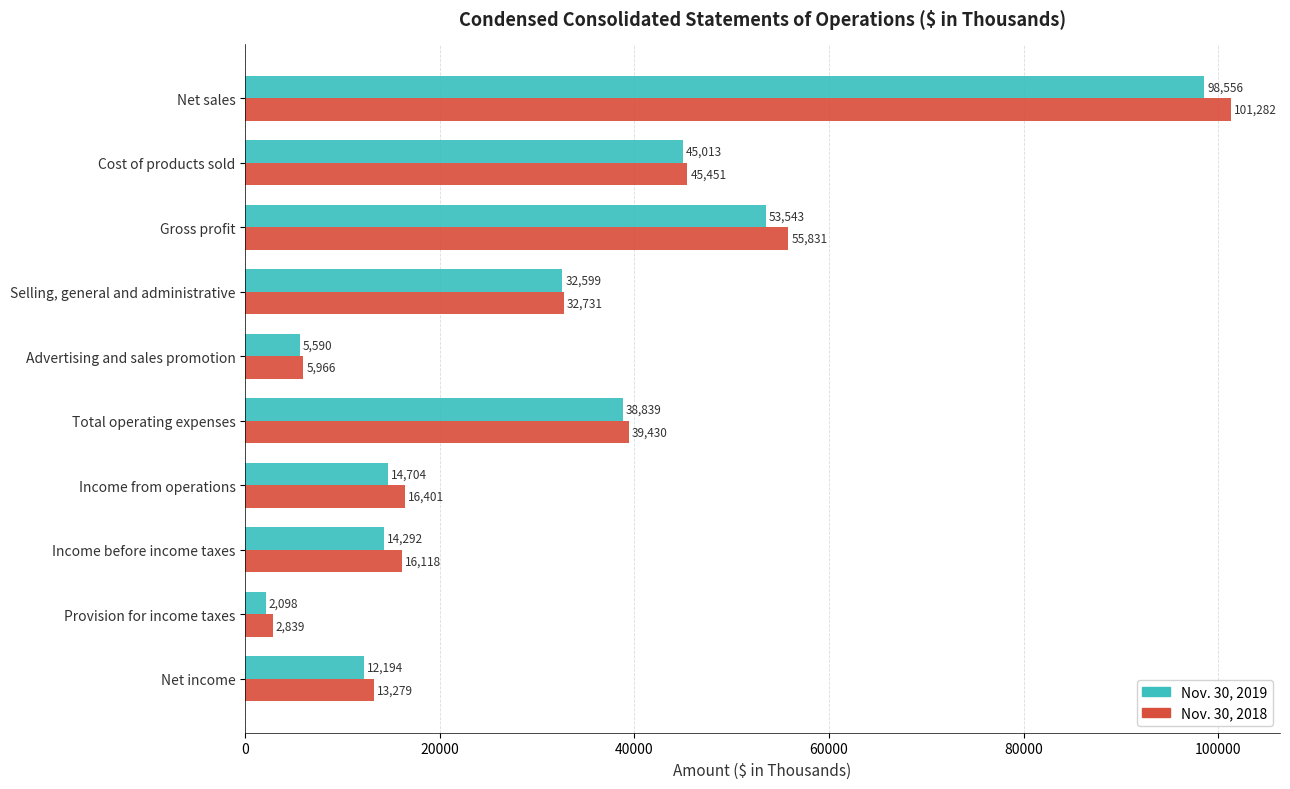

The Nov. 30, 2019 series shows 38839 at Total operating expenses. True or false?

True